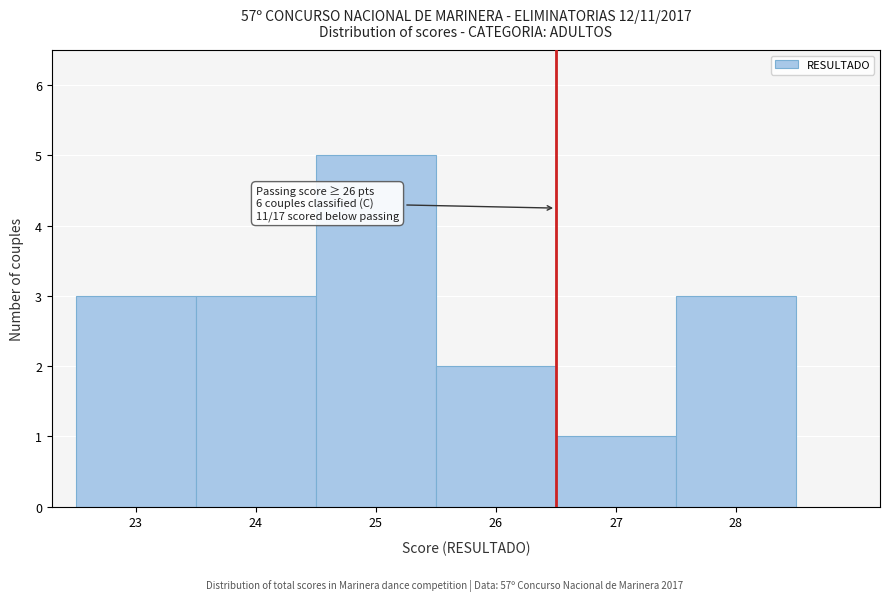

Over which range of the x-axis is the bar tallest?

24.5 to 25.5